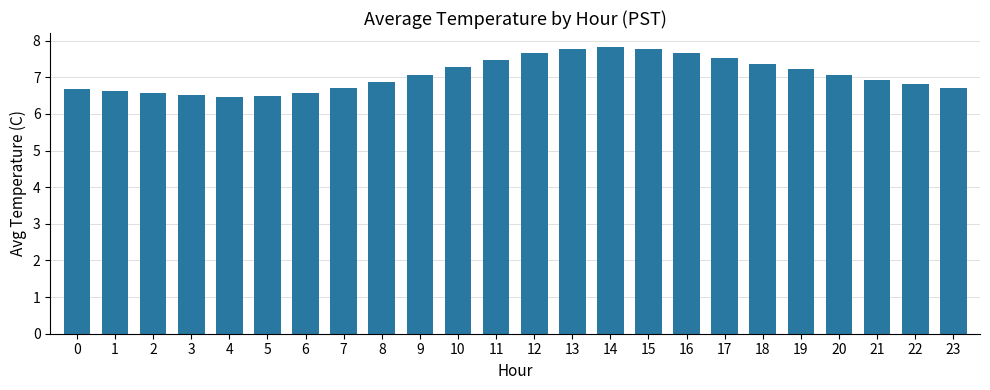

Approximately how many times larger is the value at 20 compared to 14?

0.9